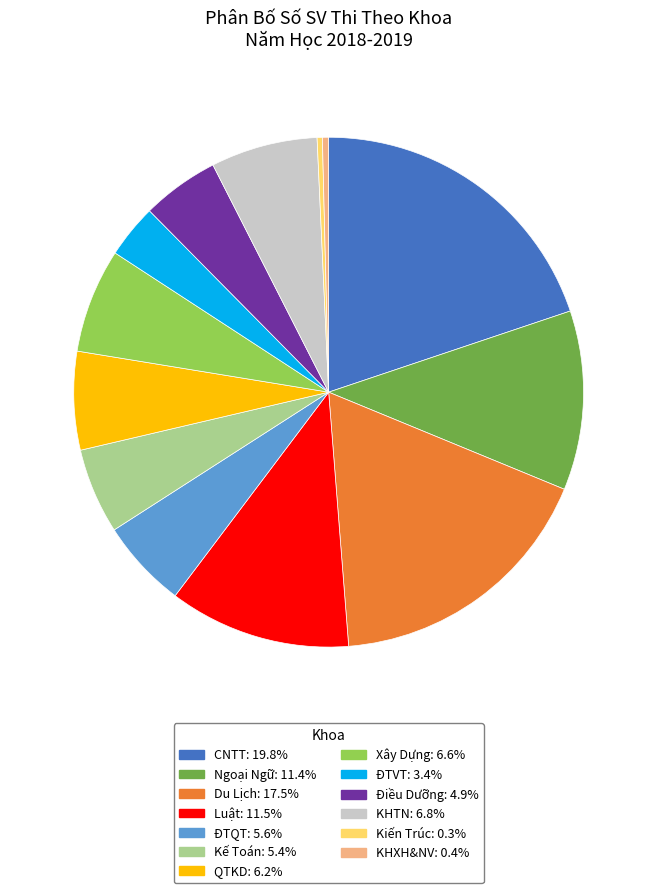

Between ĐTQT and Điều Dưỡng, which is larger?

ĐTQT